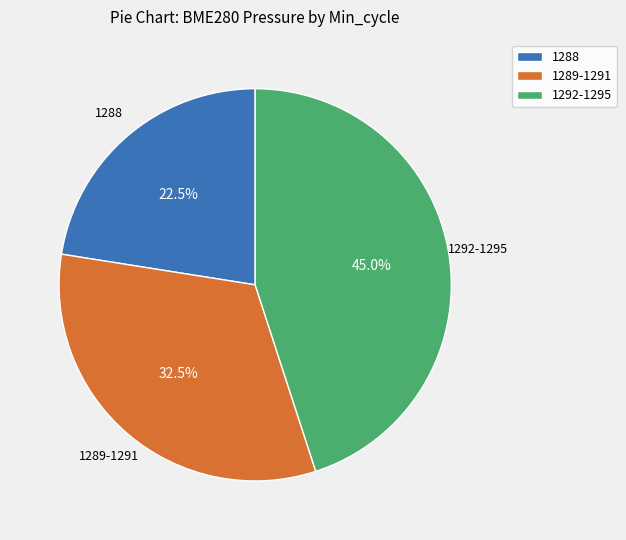

Between 1292-1295 and 1289-1291, which is larger?

1292-1295